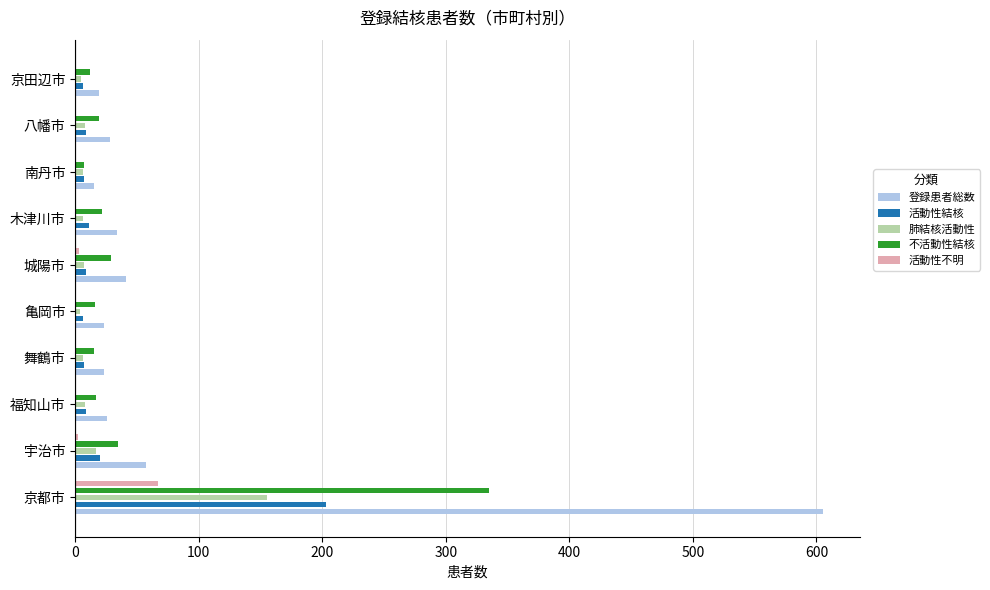

What is the sum of all 活動性不明 values?

77